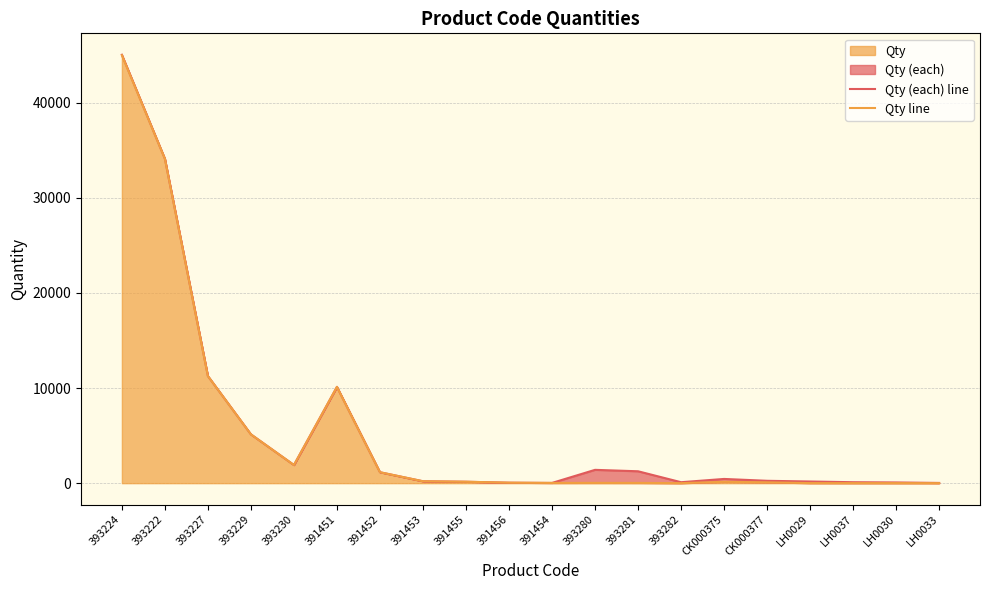

Reading right to left, extract all data points from this chart.

Qty (each) line: 25	75	100	175	249	444	100	1250	1400	25	50	150	200	1150	10120	1908	5129	11257	34094	45026
Qty line: 1	3	4	7	87	143	2	25	28	25	50	150	200	1150	10120	1908	5129	11257	34094	44976